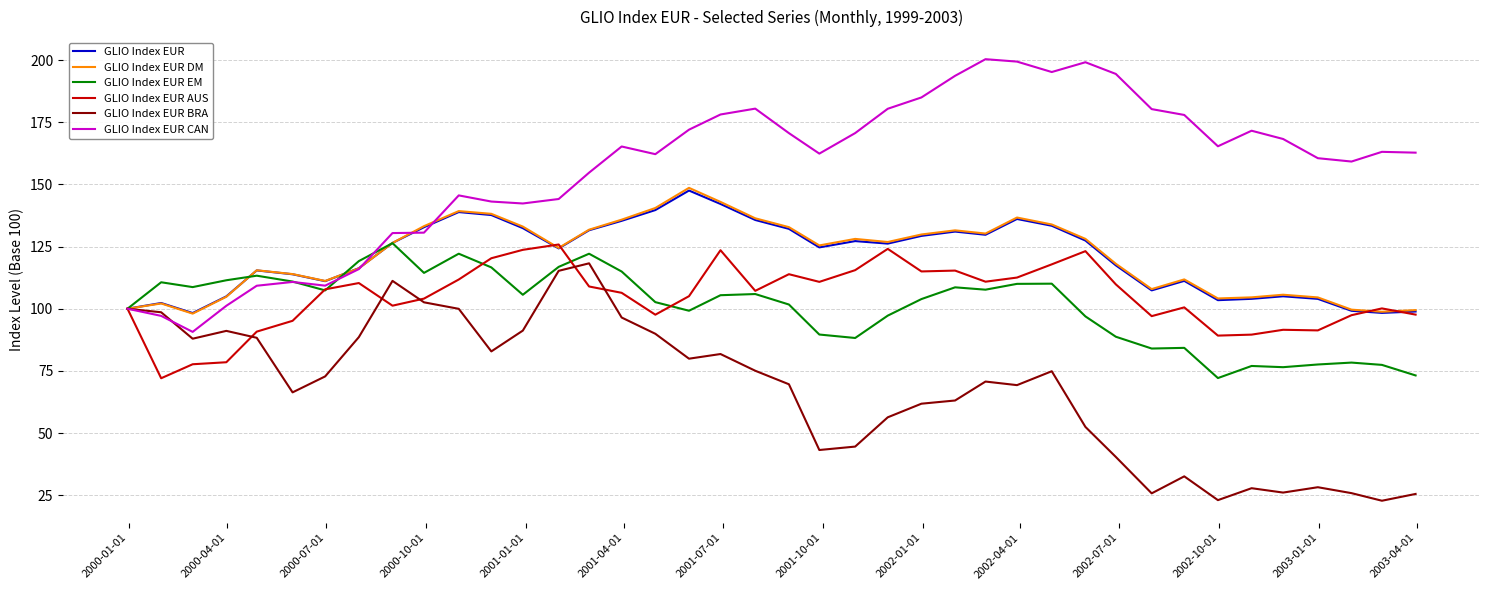

Which series has the largest range (max minus min)?

GLIO Index EUR CAN